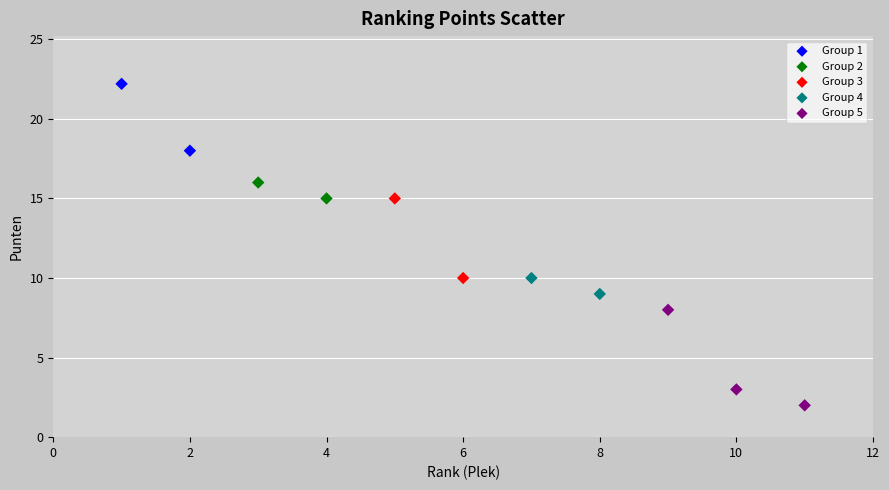

Which series has the widest spread of Y values?

Group 5